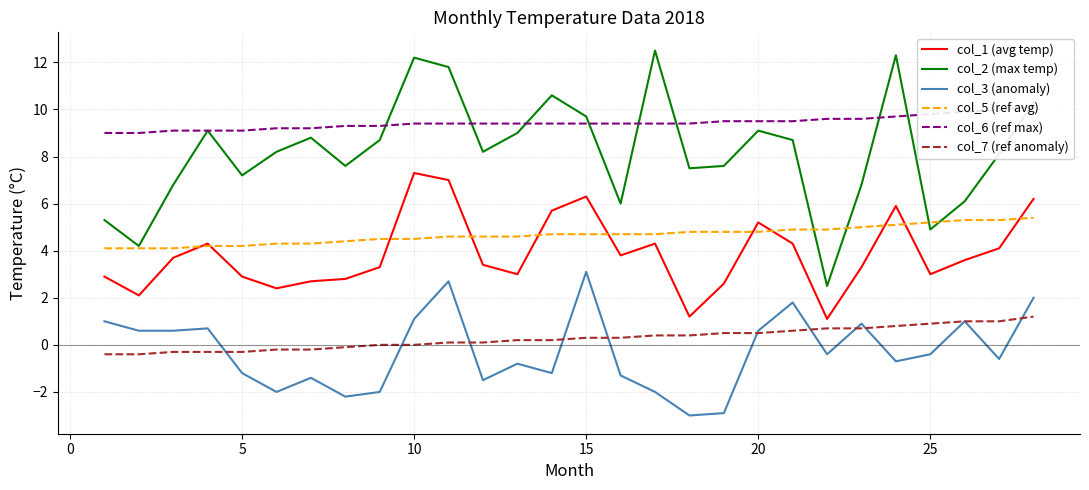

How many data points in col_2 (max temp) are above 8?

16